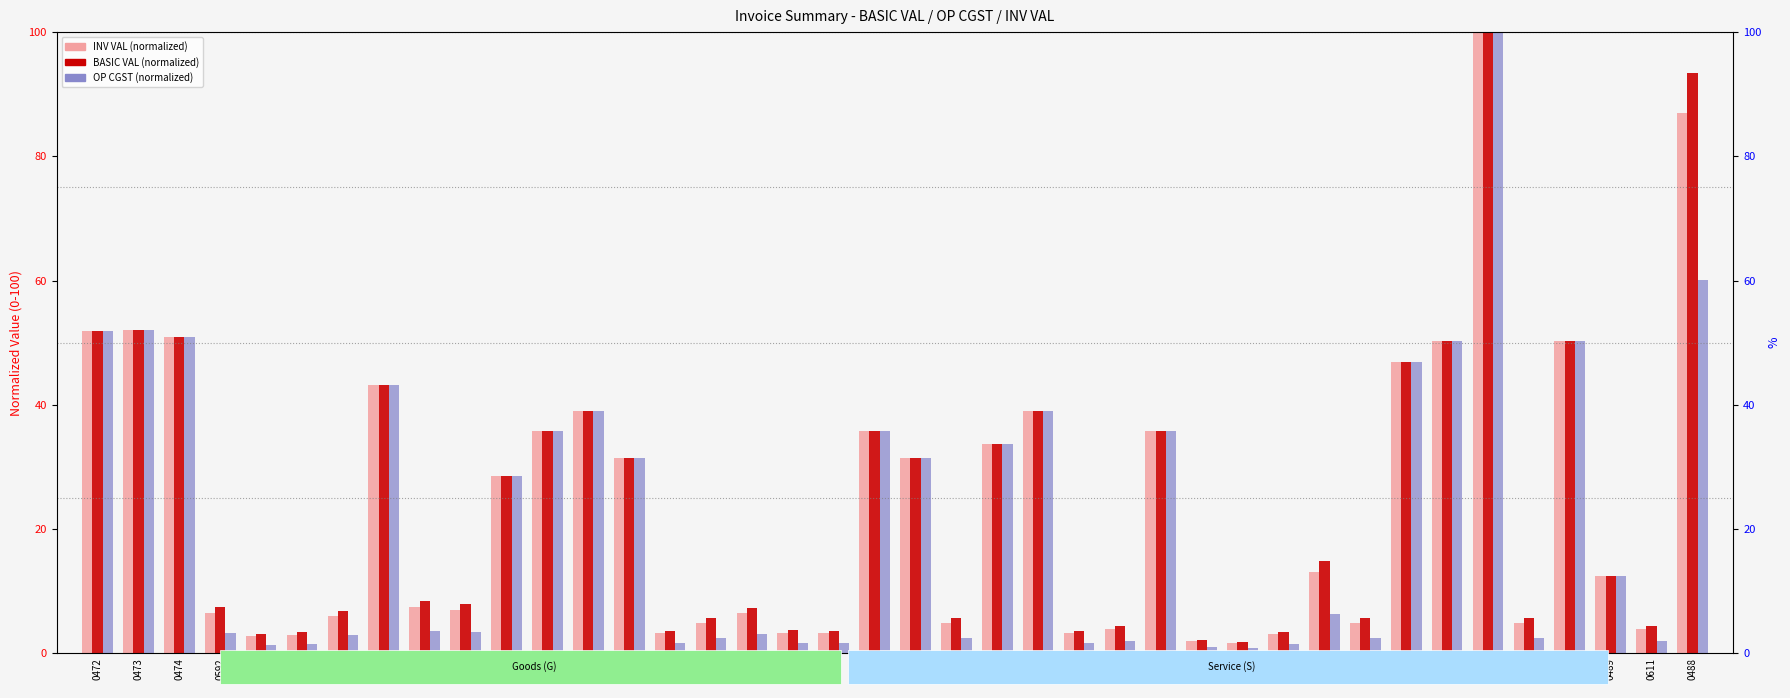

At how many categories does at least one series exceed 85?

2